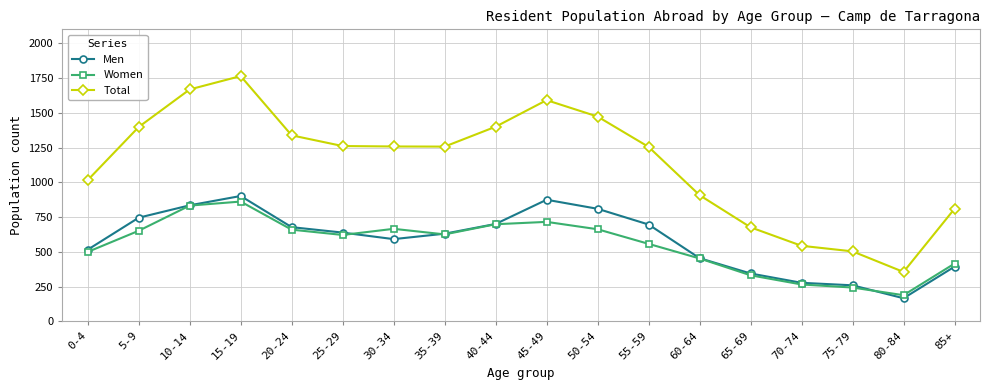

Which category has the lowest value across all series?

80-84